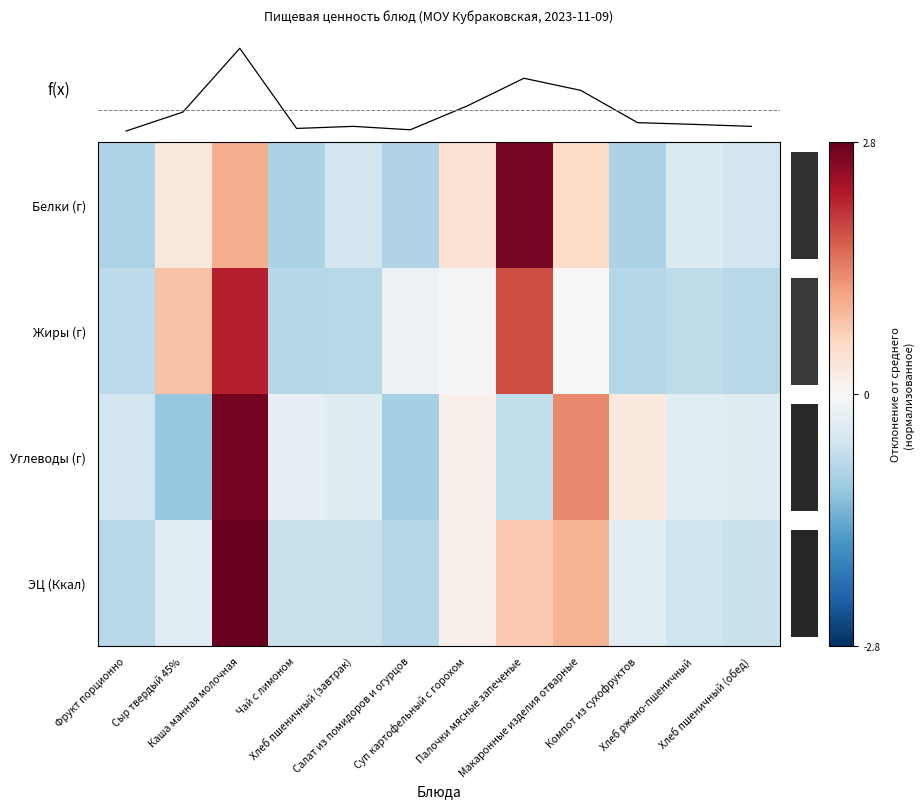

What is the difference between the maximum and minimum values in the Белки (г) series?

3.5